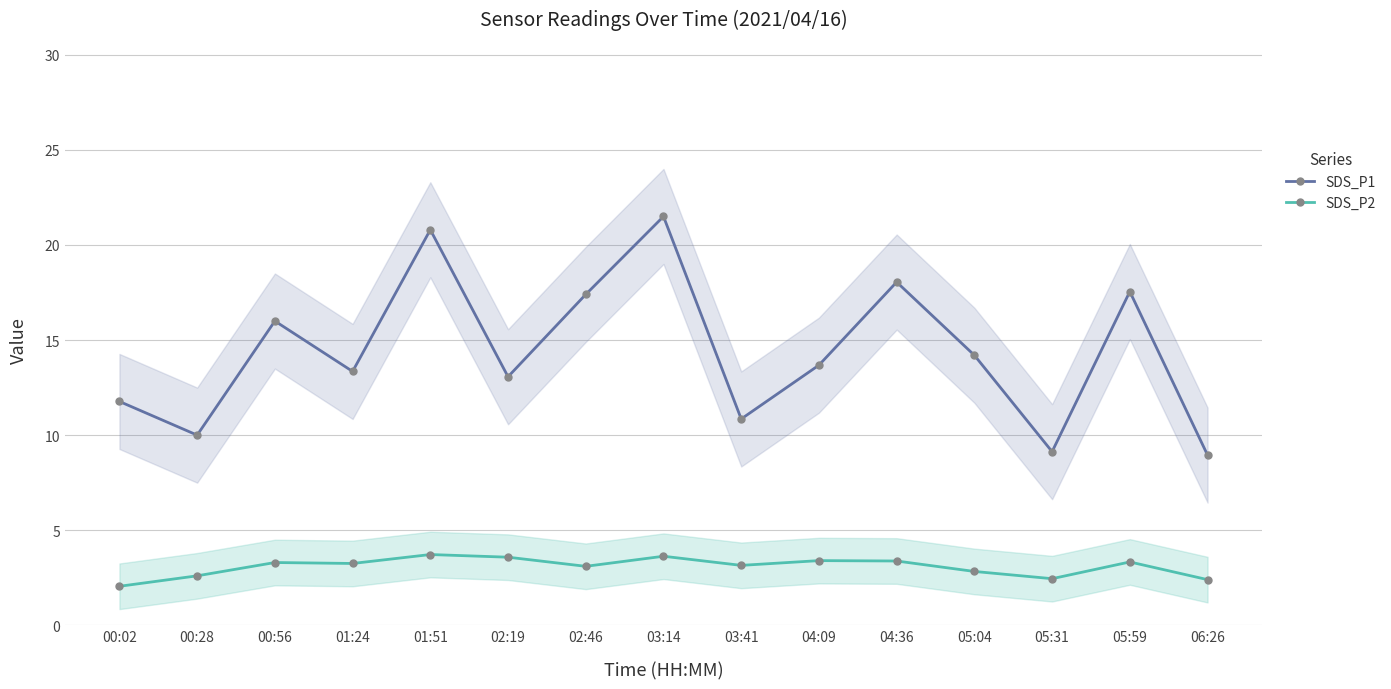

List the series in order of their overall mean, highest first.

SDS_P1, SDS_P2